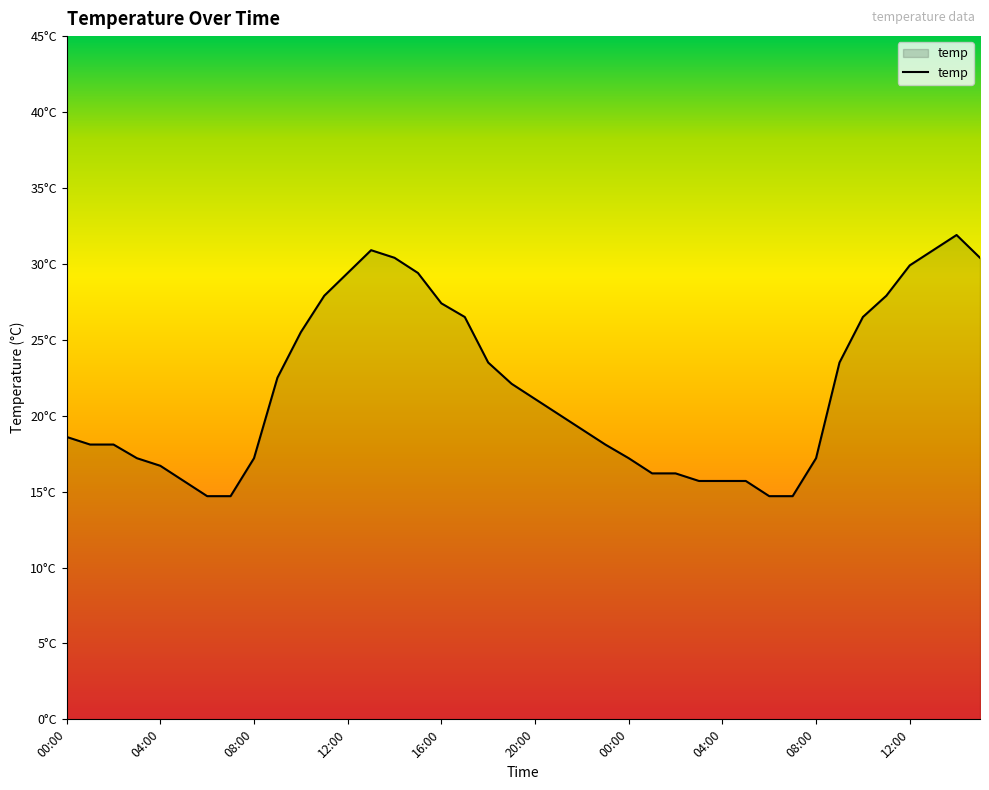

Reading left to right, extract all data points from this chart.

18.6	18.1	18.1	17.2	16.7	15.7	14.7	14.7	17.2	22.5	25.5	27.9	29.4	30.9	30.4	29.4	27.4	26.5	23.5	22.1	21.1	20.1	19.1	18.1	17.2	16.2	16.2	15.7	15.7	15.7	14.7	14.7	17.2	23.5	26.5	27.9	29.9	30.9	31.9	30.4